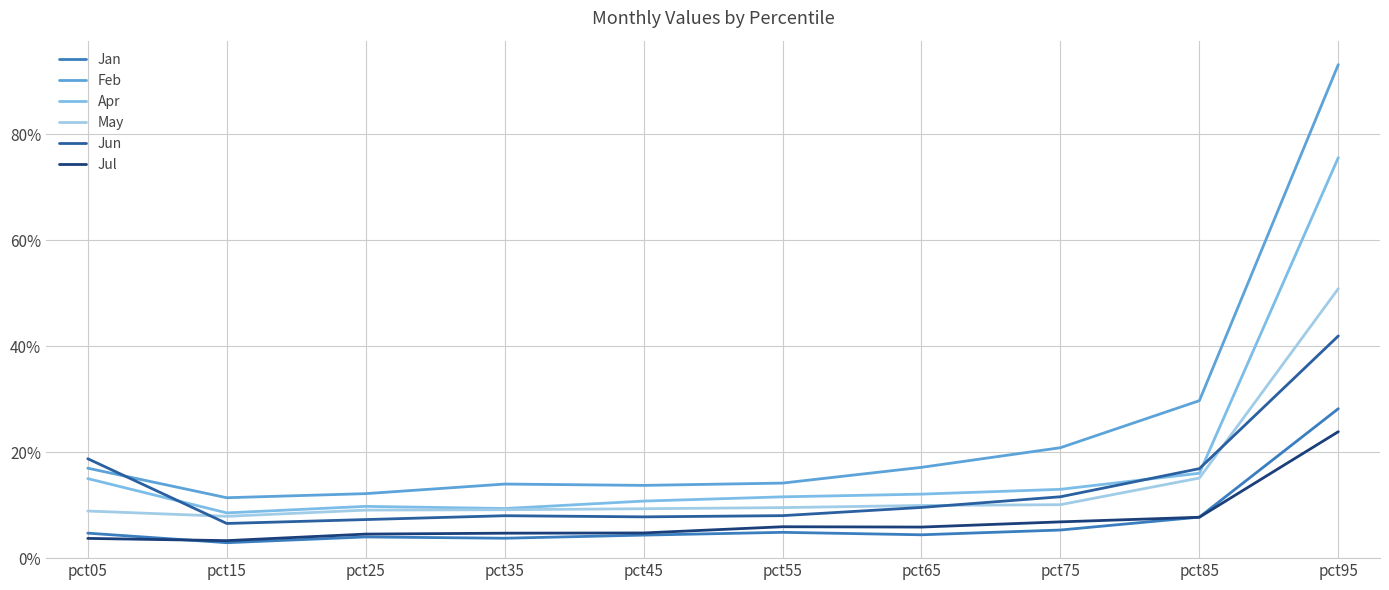

Reading left to right, list all the values displayed in this chart.

Jan: 0.0	0.0	0.0	0.0	0.0	0.0	0.0	0.1	0.1	0.3
Feb: 0.2	0.1	0.1	0.1	0.1	0.1	0.2	0.2	0.3	0.9
Apr: 0.2	0.1	0.1	0.1	0.1	0.1	0.1	0.1	0.2	0.8
May: 0.1	0.1	0.1	0.1	0.1	0.1	0.1	0.1	0.2	0.5
Jun: 0.2	0.1	0.1	0.1	0.1	0.1	0.1	0.1	0.2	0.4
Jul: 0.0	0.0	0.0	0.0	0.0	0.1	0.1	0.1	0.1	0.2